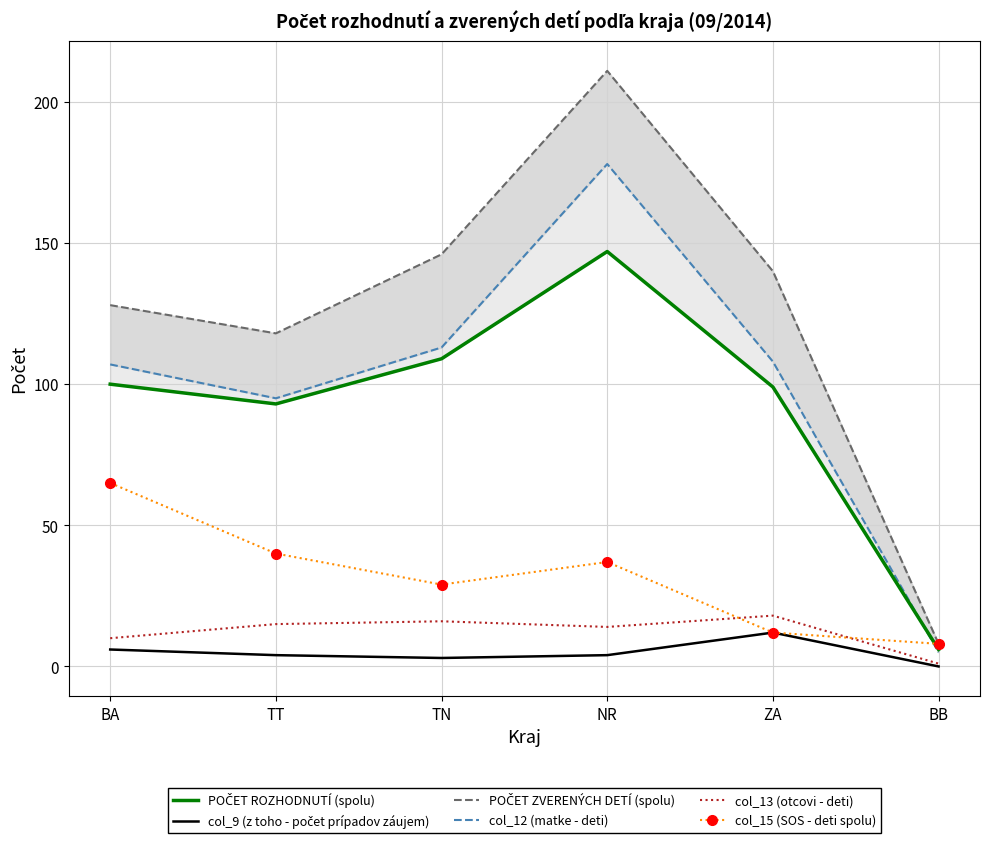

Reading right to left, transcribe all the data shown in this chart.

POČET ROZHODNUTÍ (spolu): BB=6	ZA=99	NR=147	TN=109	TT=93	BA=100
col_9 (z toho - počet prípadov záujem): BB=0	ZA=12	NR=4	TN=3	TT=4	BA=6
POČET ZVERENÝCH DETÍ (spolu): BB=8	ZA=140	NR=211	TN=146	TT=118	BA=128
col_12 (matke - deti): BB=5	ZA=108	NR=178	TN=113	TT=95	BA=107
col_13 (otcovi - deti): BB=1	ZA=18	NR=14	TN=16	TT=15	BA=10
col_15 (SOS - deti spolu): BB=8	ZA=12	NR=37	TN=29	TT=40	BA=65